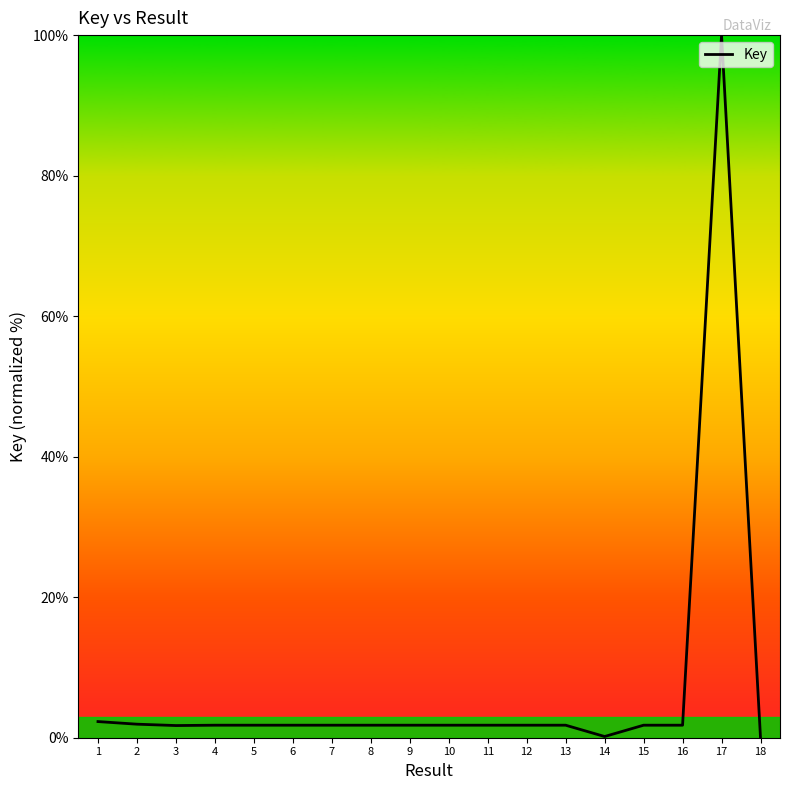

True or false: the data shows 1.8 at 7.

True